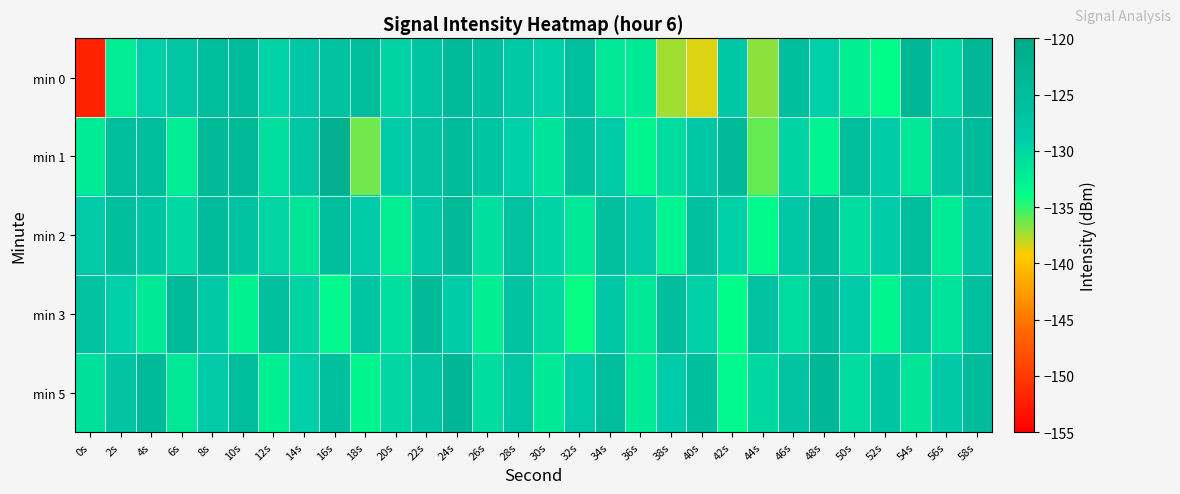

Which label corresponds to the largest value in the chart?

16s